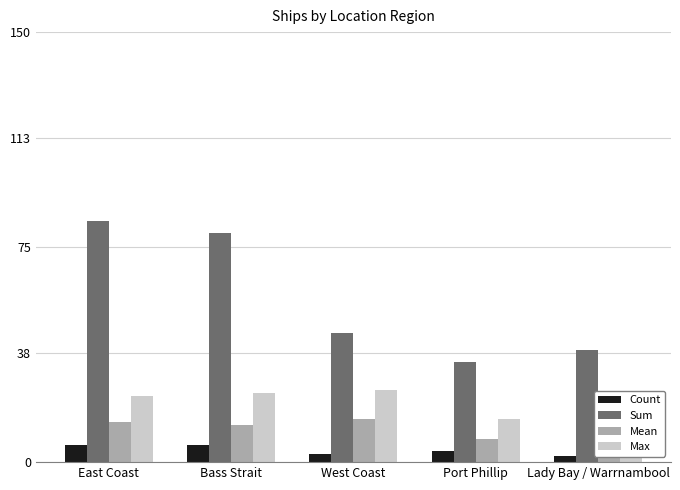

Reading left to right, what are all the values shown in this chart?

Count: 6	6	3	4	2
Sum: 84	80	45	35	39
Mean: 14	13	15	8	19
Max: 23	24	25	15	20